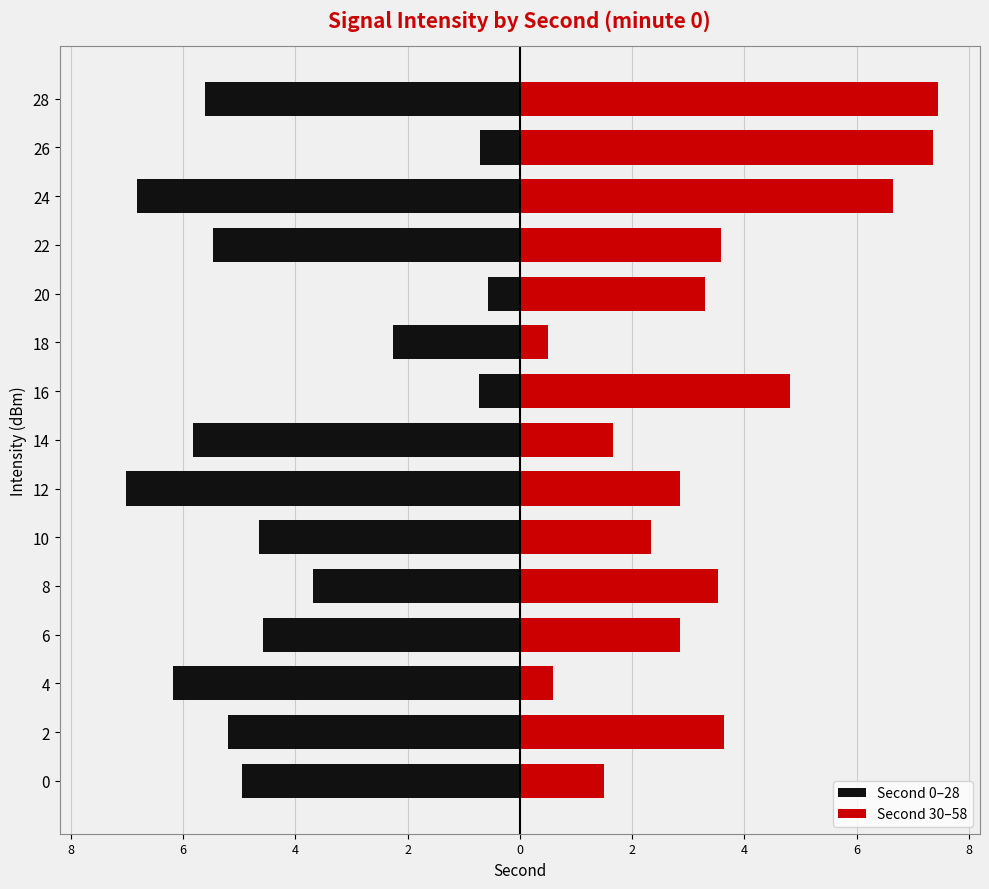

What is the difference between the maximum and minimum values in the Second 30–58 series?

7.0